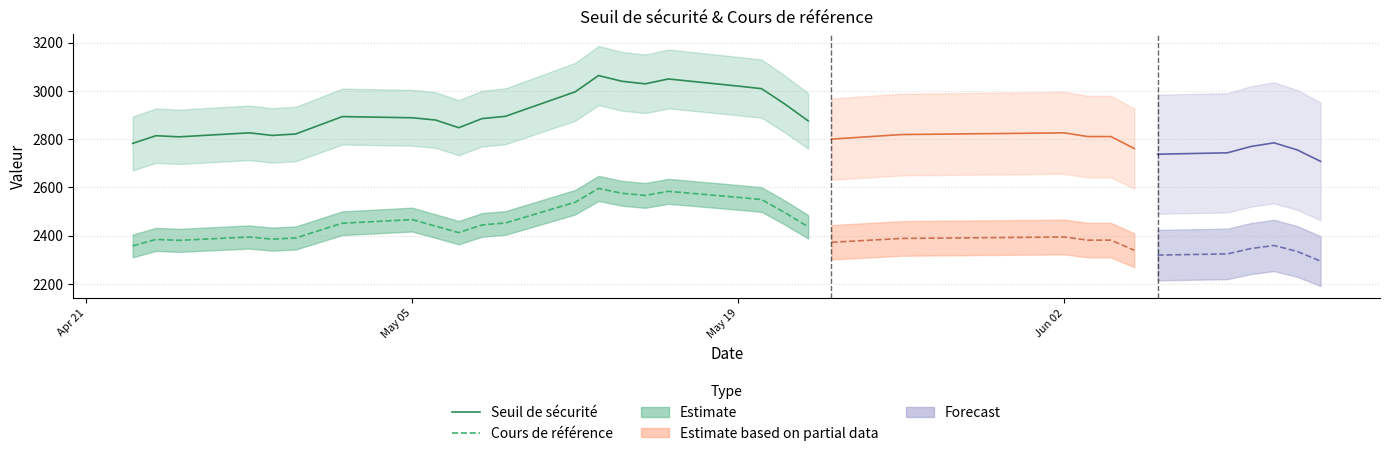

Is this an area chart (filled region under the line)?

No